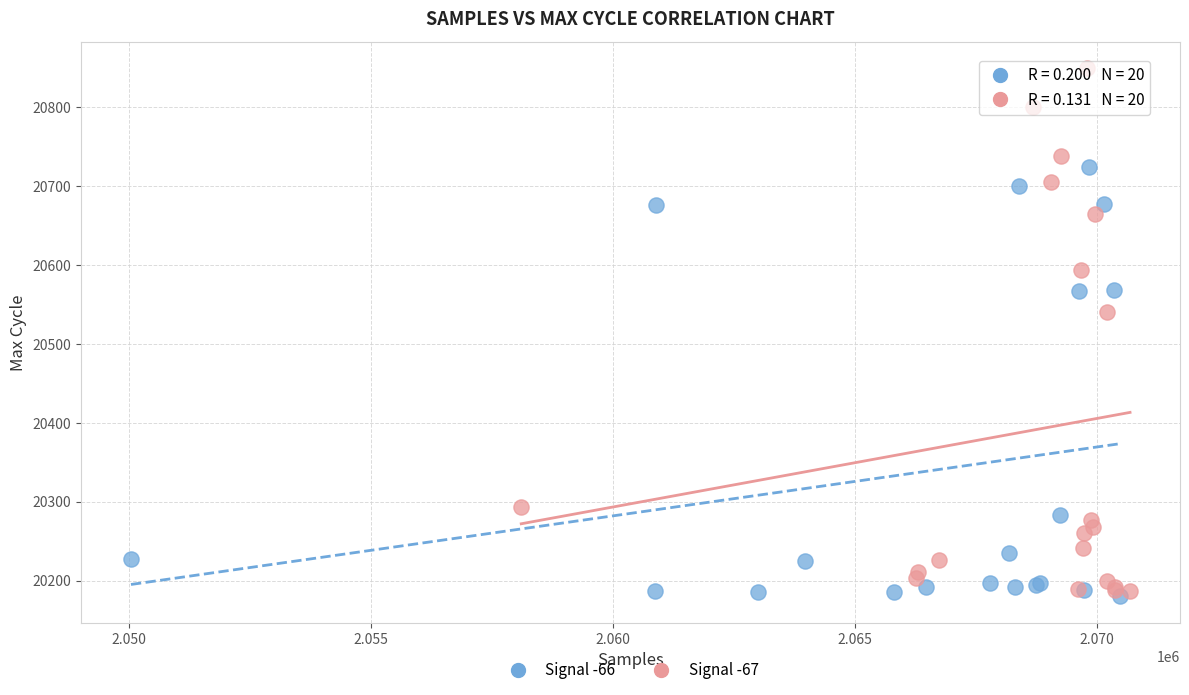

Which series has the widest spread of Y values?

Signal -67